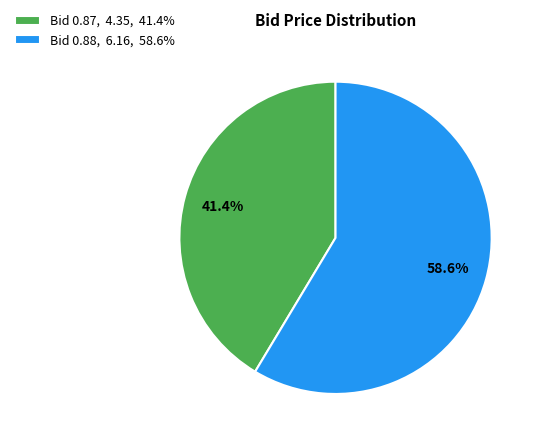

How much of the chart is everything except Bid 0.88, 6.16, 58.6%?

41.4%